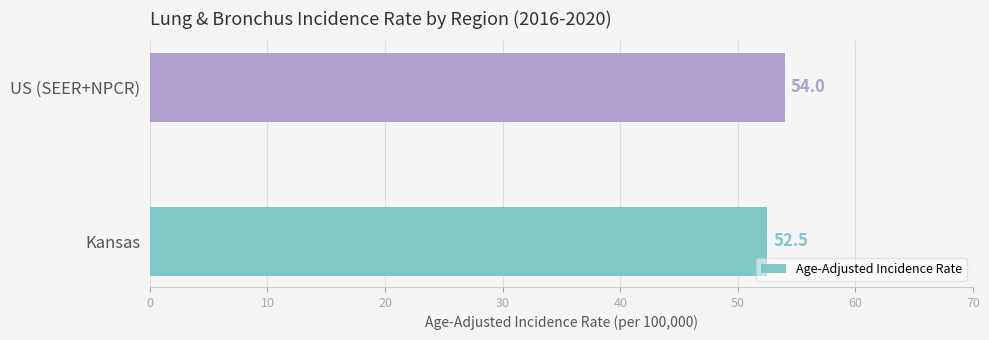

Reading bottom to top, extract all data points from this chart.

52.5	54.0